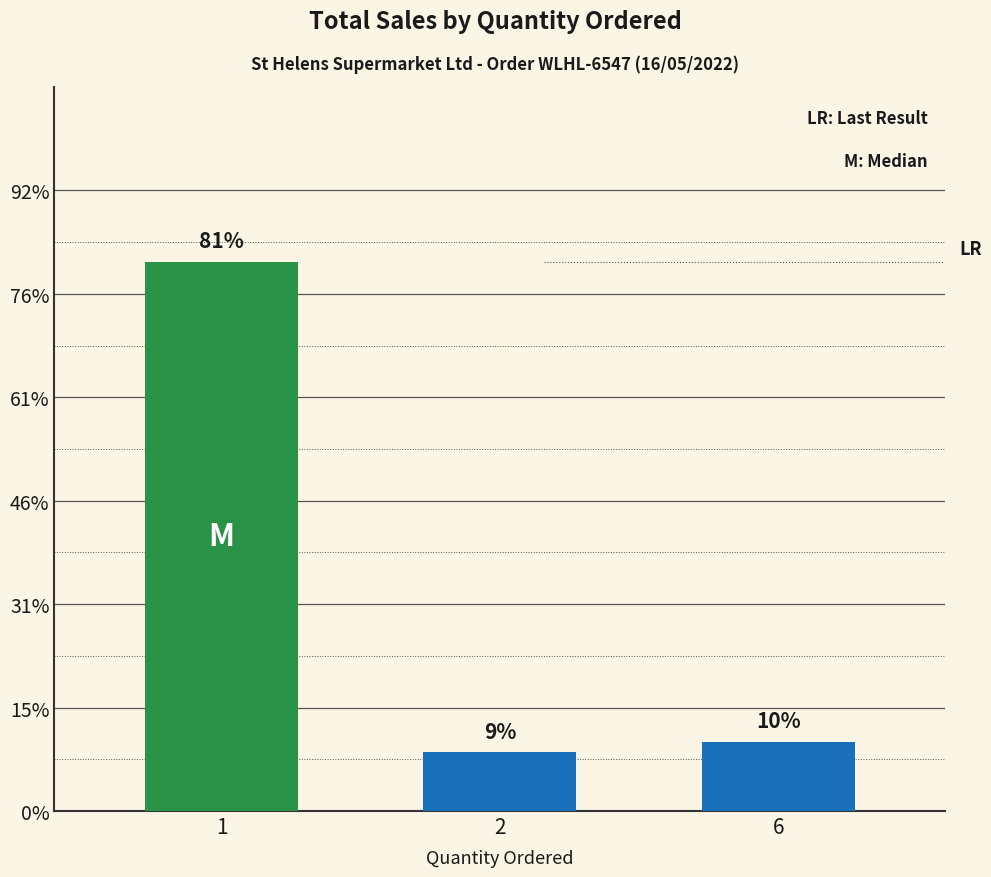

Are the bars horizontal?

No